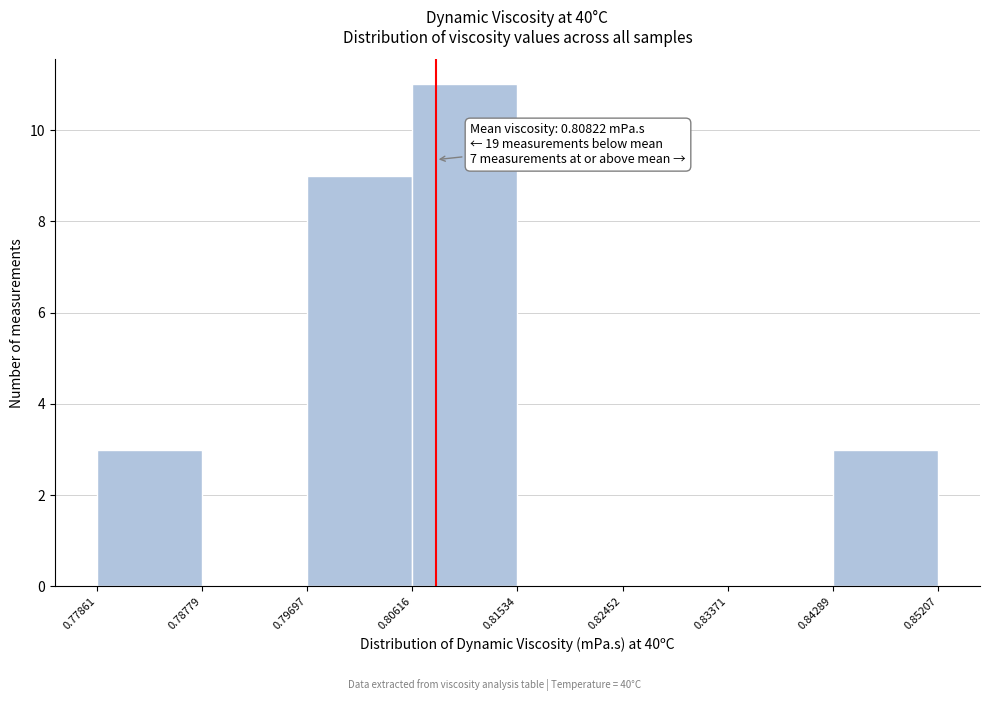

Which range on the x-axis has the tallest bar?

0.80616 to 0.81534